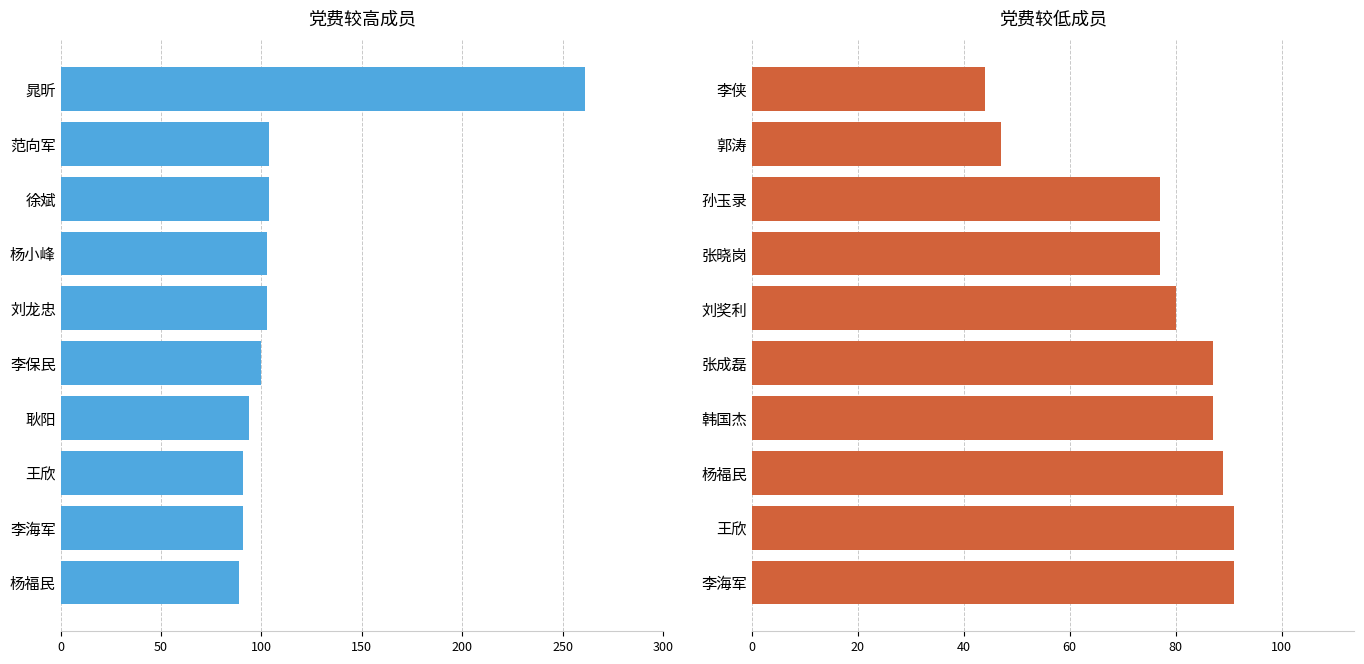

What is the difference between the 党费较高成员 values at 250 and 0?

161